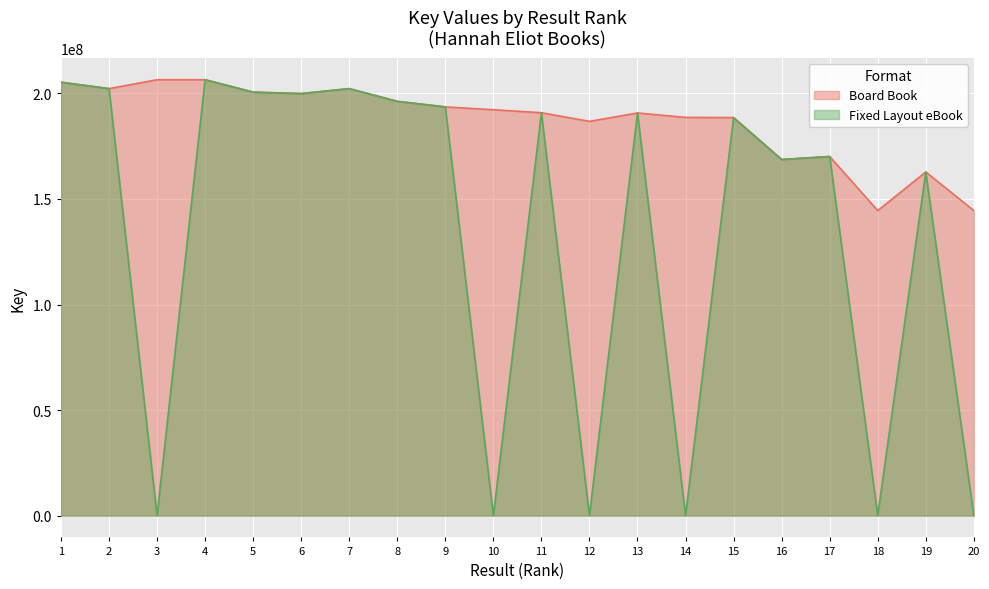

Reading left to right, what are all the values shown in this chart?

Board Book: 205327818	202287625	206496393	206495493	200614032	199931145	202283374	196248617	193625182	192284091	190868723	186777075	190746987	188658935	188569152	168698443	170119376	144531870	162798323	144531657
Fixed Layout eBook: 205327818	202287625	0	206495493	200614032	199931145	202283374	196248617	193625182	0	190868723	0	190746987	0	188569152	168698443	170119376	0	162798323	0